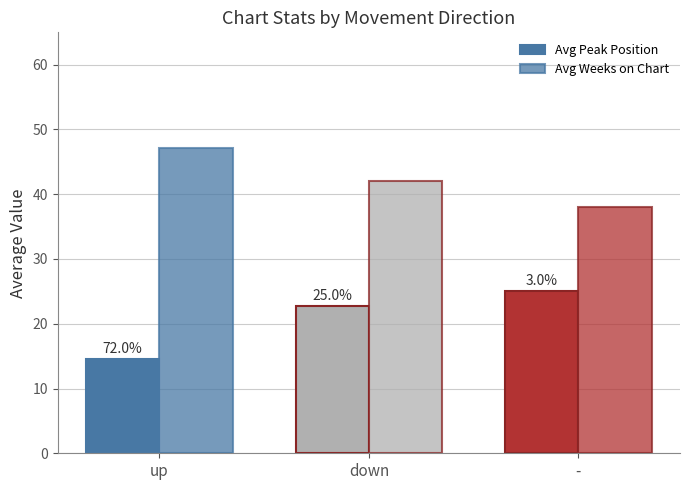

How many groups of bars are there?

3